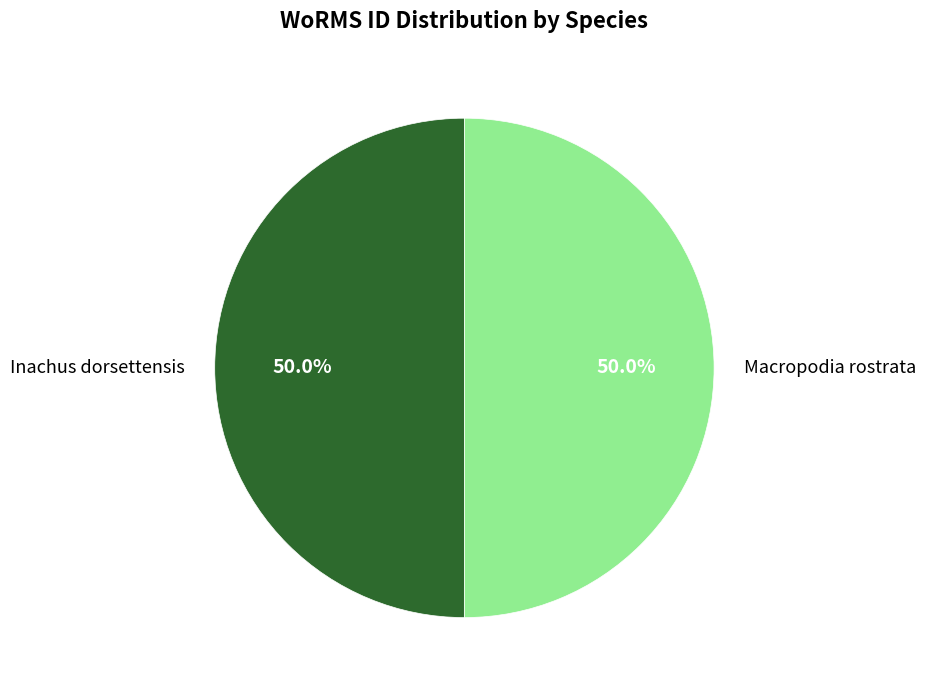

How much of the chart is everything except Inachus dorsettensis?

50.0%